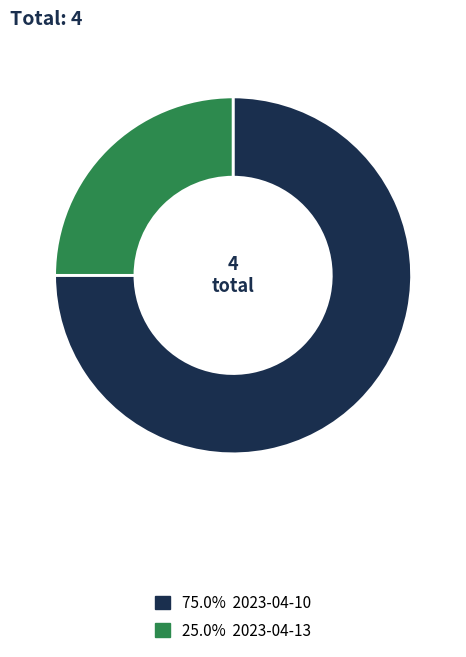

Which category accounts for the majority?

2023-04-10